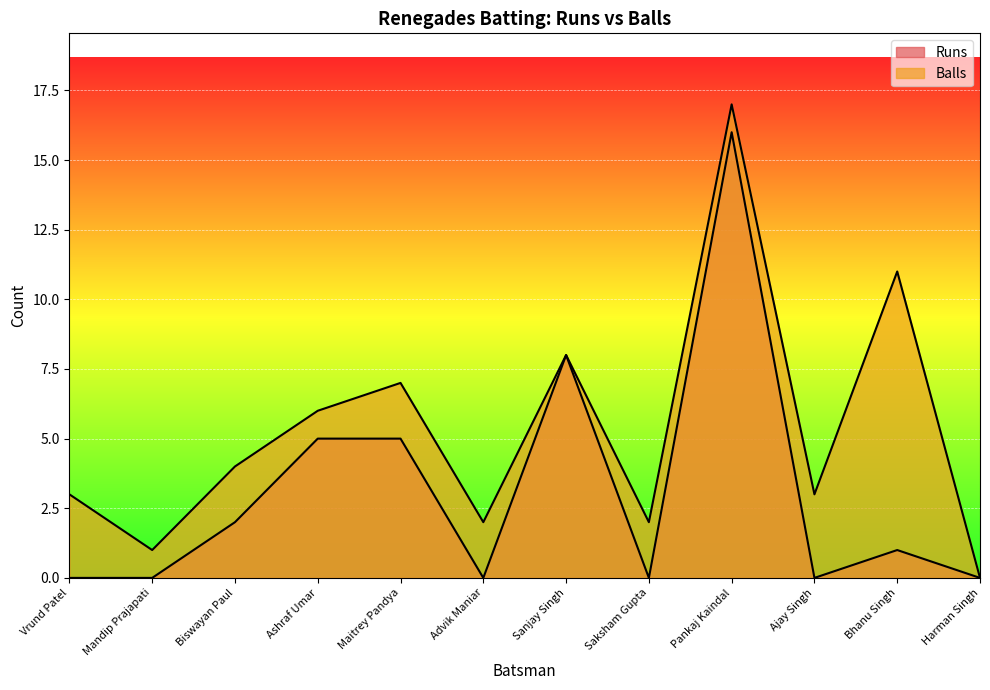

Reading left to right, extract all data points from this chart.

Runs: 0	0	2	5	5	0	8	0	16	0	1	0
Balls: 3	1	4	6	7	2	8	2	17	3	11	0